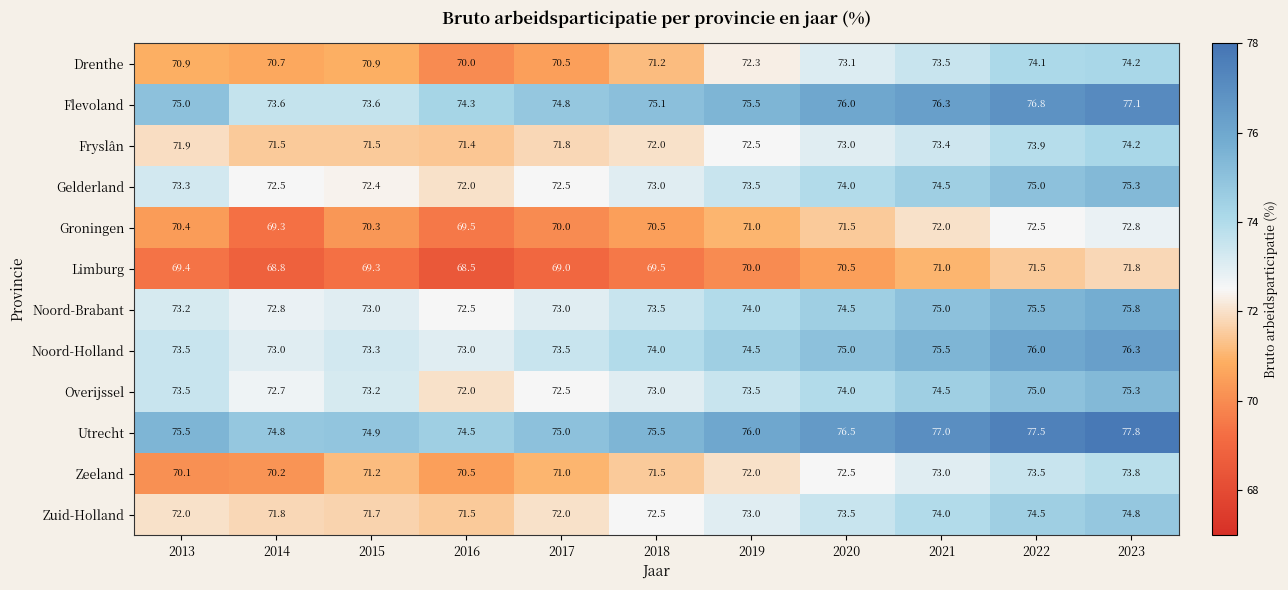

At which category does the chart reach its peak across all series?

2023